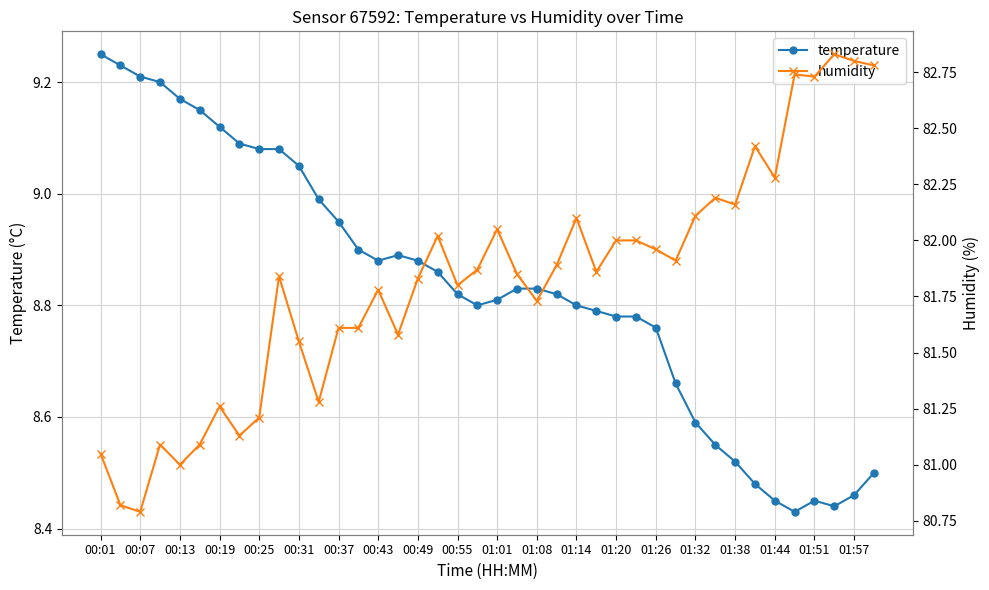

True or false: temperature has more than 0 interior local peaks.

True